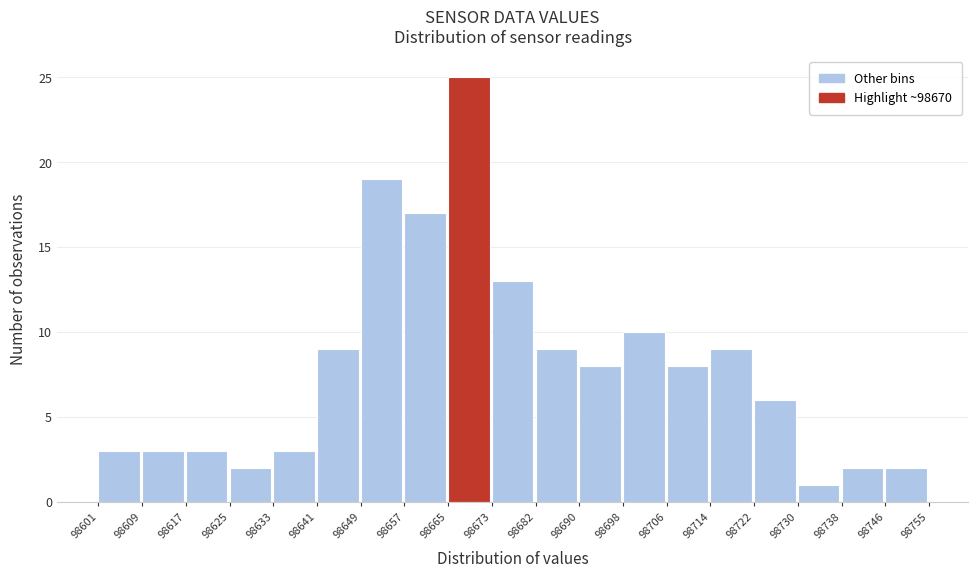

Reading left to right, transcribe this chart: for each bar, give the range it covers on the x-axis and its height. The values are not printed on the chart, so give them approximately, as read against the axis.

98601 to 98609: 3
98609 to 98617: 3
98617 to 98625: 3
98625 to 98633: 2
98633 to 98641: 3
98641 to 98649: 9
98649 to 98657: 19
98657 to 98665: 17
98665 to 98673: 25
98673 to 98682: 13
98682 to 98690: 9
98690 to 98698: 8
98698 to 98706: 10
98706 to 98714: 8
98714 to 98722: 9
98722 to 98730: 6
98730 to 98738: 1
98738 to 98746: 2
98746 to 98755: 2